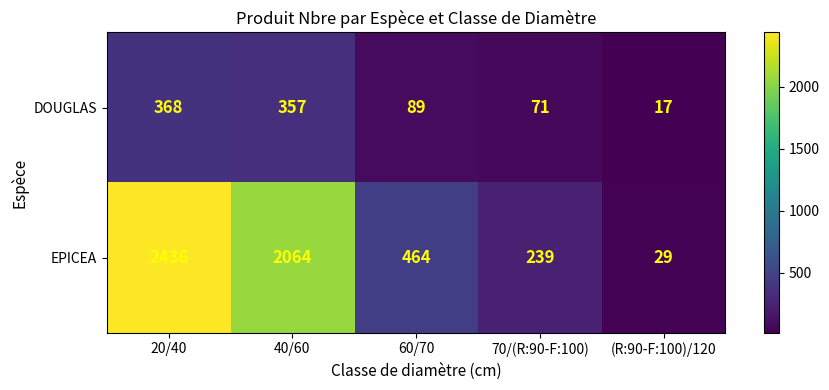

What is the total value across all series at 70/(R:90-F:100)?

310